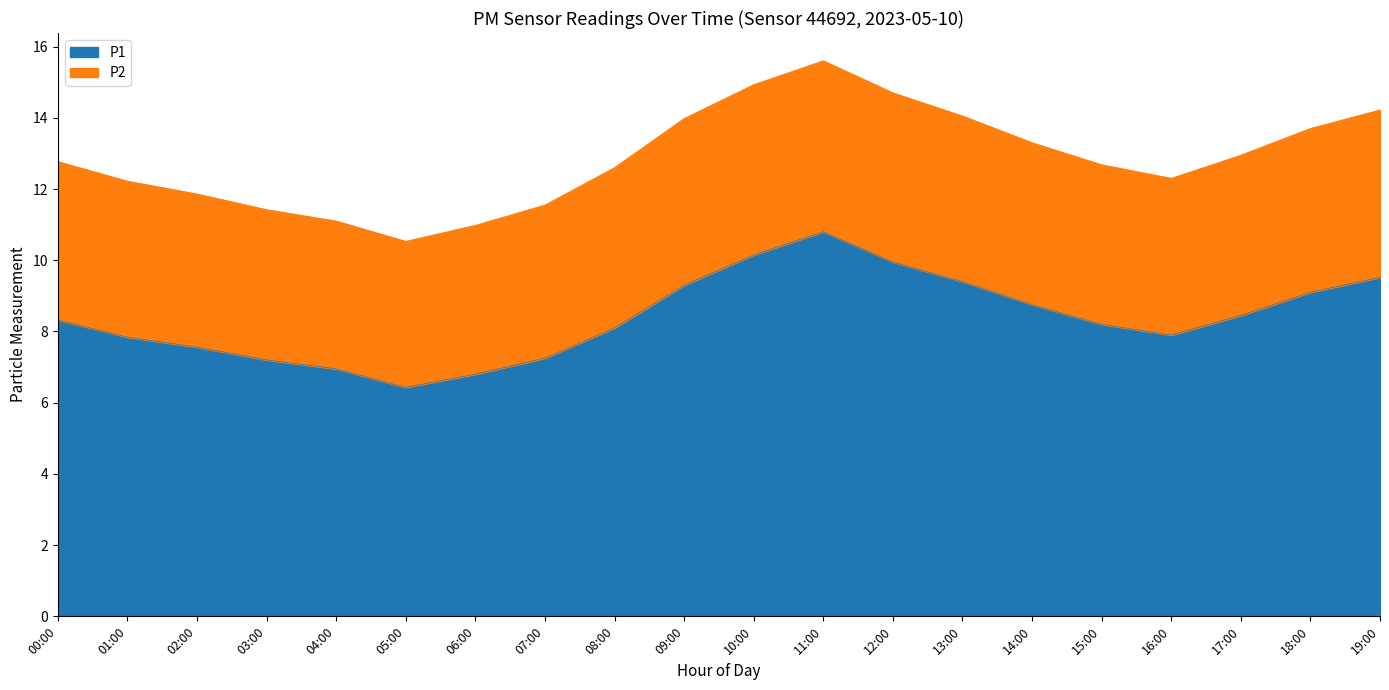

What is the total value across all series at 15:00?

12.7